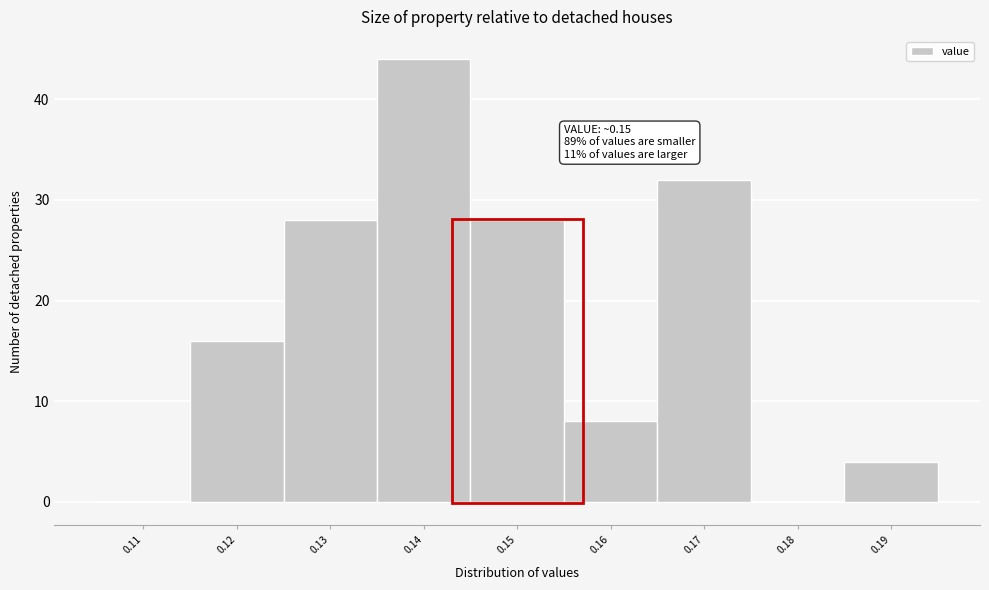

Over which range of the x-axis is the bar tallest?

0.135 to 0.145